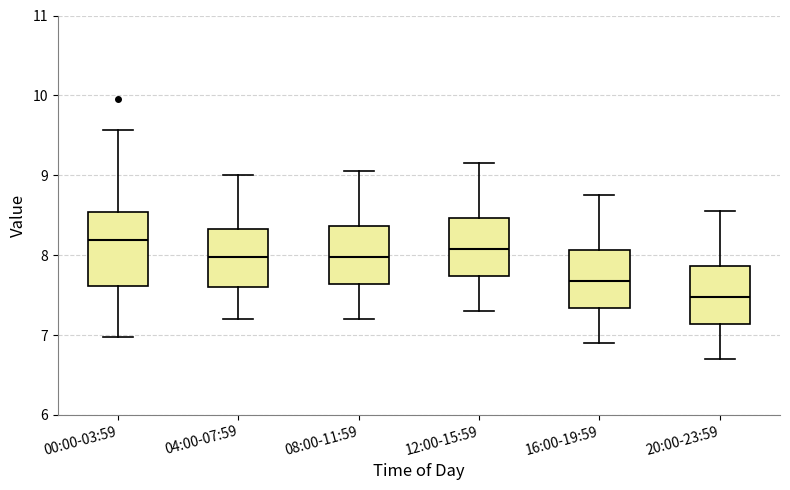

Which box's median line is the highest?

00:00-03:59